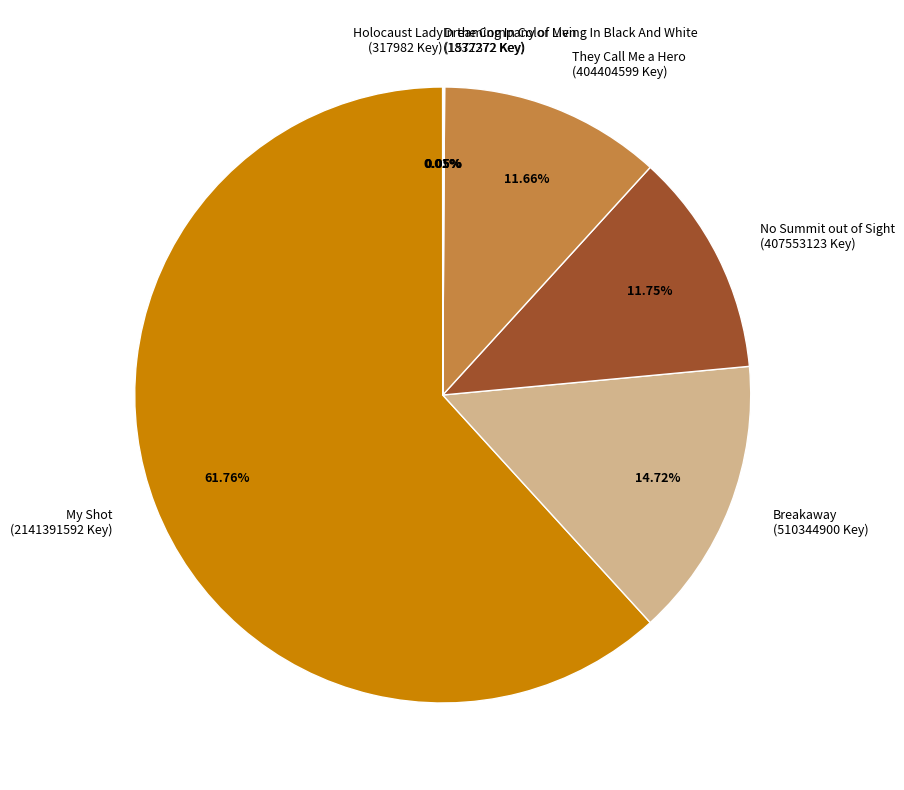

Is They Call Me a Hero (404404599 Key) the majority of the pie?

No